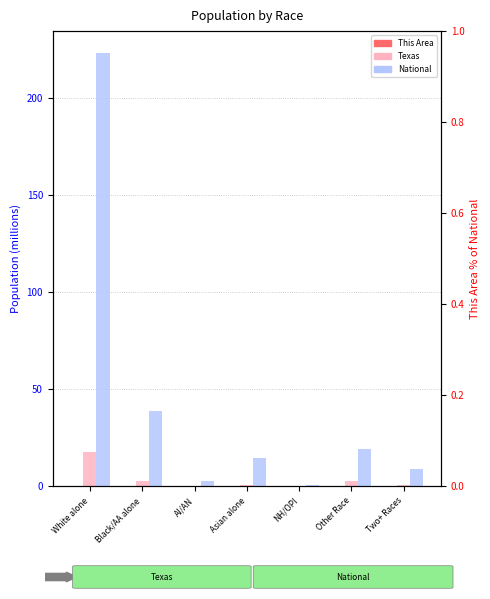

At how many categories does at least one series exceed 54?

1